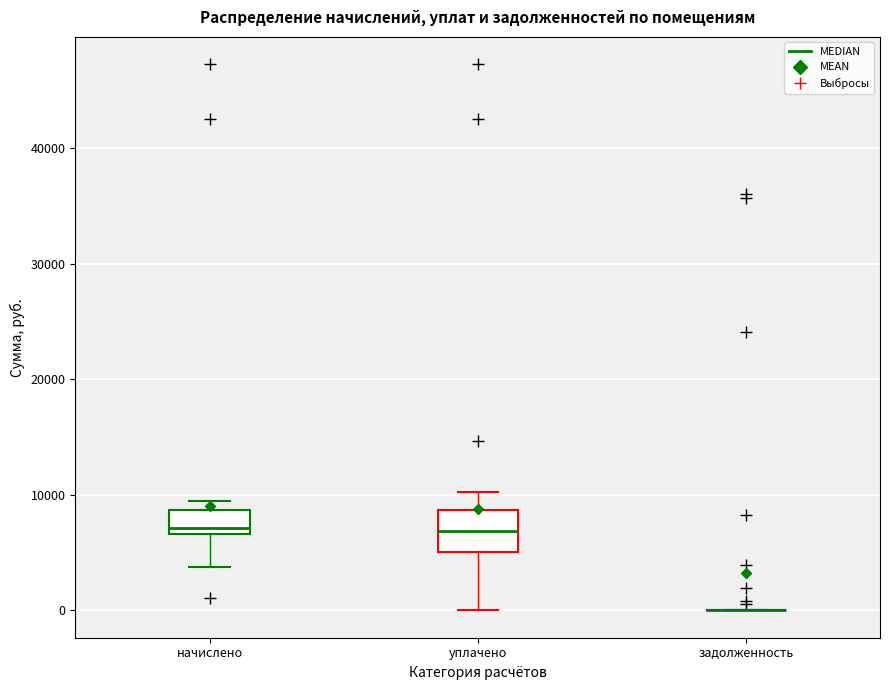

Reading left to right, transcribe this box plot: for each box, give where its median line is, the range the box spans, and where its two whiskers end, as read against the y-axis. The values are not printed on the chart, so give them approximately, as read against the axis.

начислено: median 7000 (just above the box's lower edge), box 7000 to 9000, whiskers 4000 to 10000
уплачено: median 7000, box 5000 to 9000, whiskers 0 to 10000
задолженность: box collapsed to a line at 0, whiskers 0 to 0